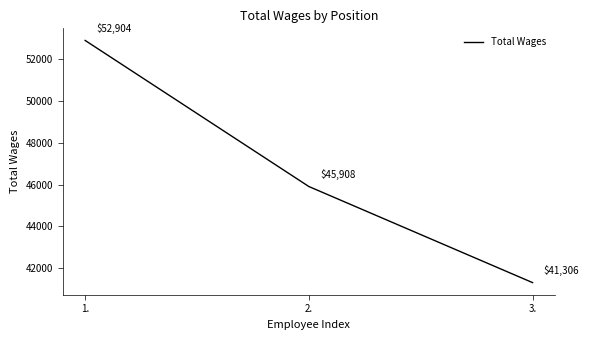

Which category has the lowest value across all series?

3.